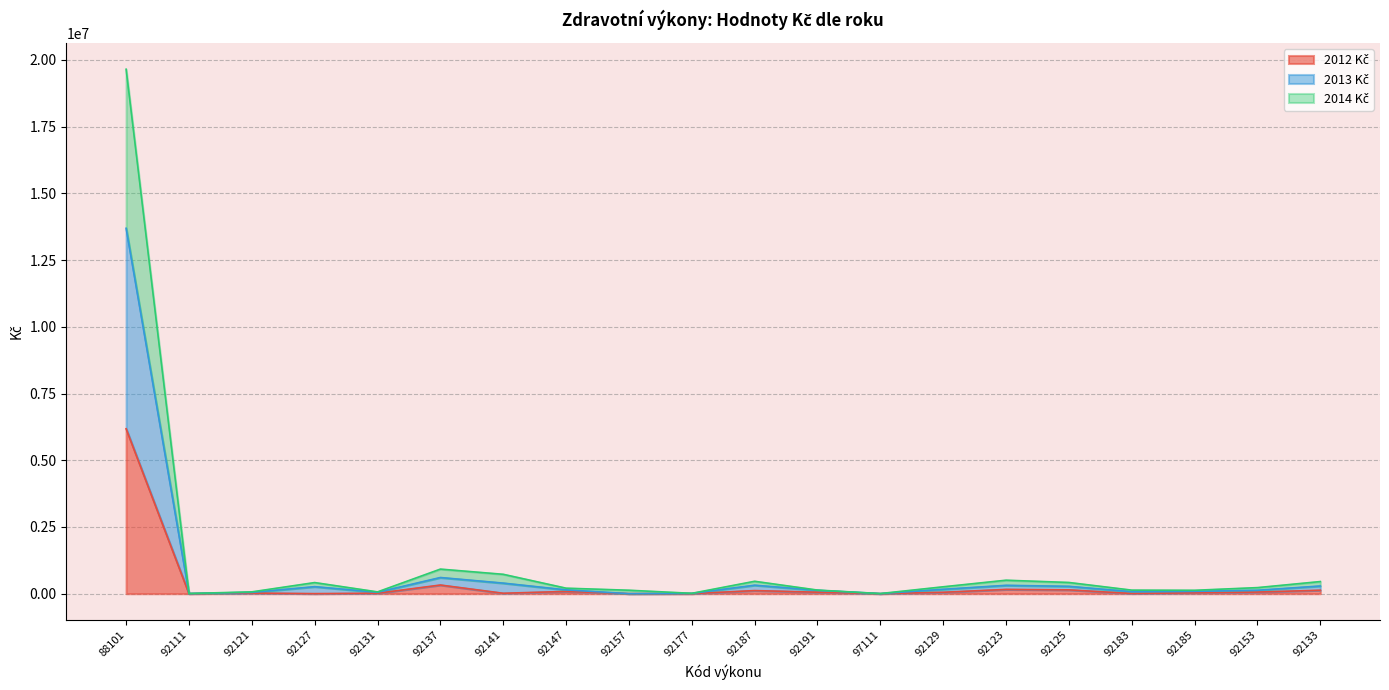

Rank the series at 92125 from lowest to highest value.

2012 Kč, 2014 Kč, 2013 Kč